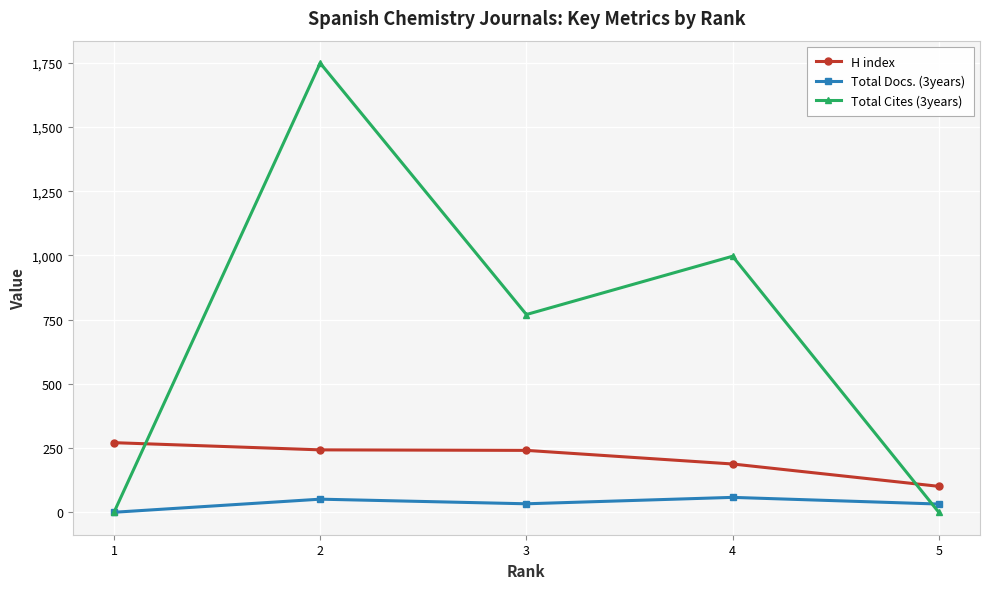

How many values in the Total Cites (3years) series are below 770?

2